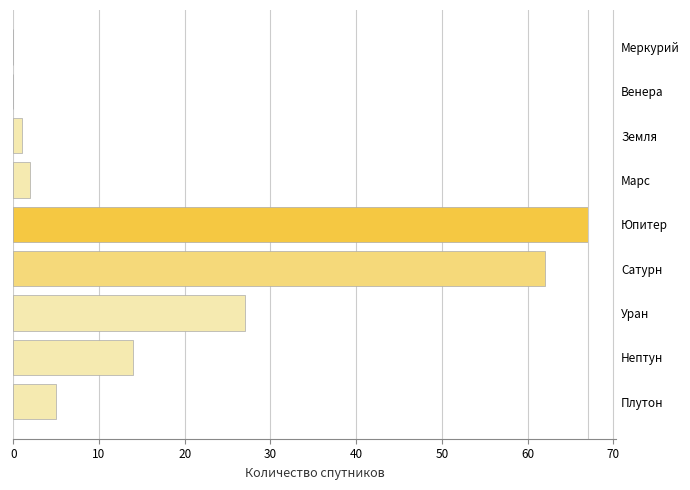

The chart shows a value of 0 at Меркурий. True or false?

True